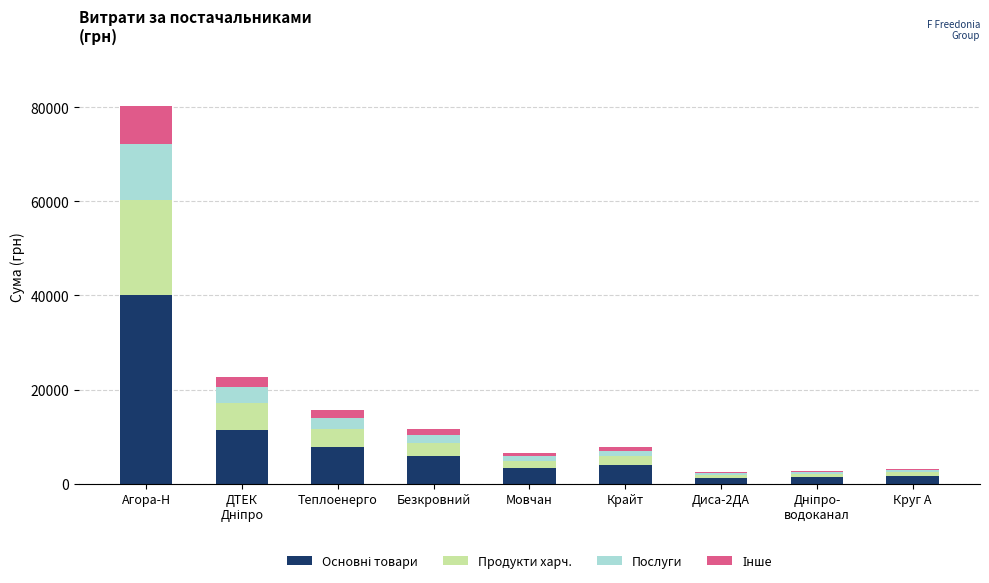

What is the total value across all series at Агора-Н?

80314.9